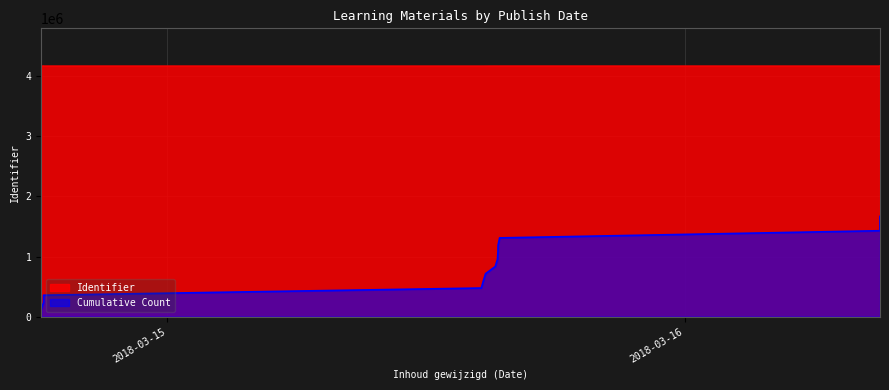

The value at 2018-03-16 09:03:21 is 5760534. True or false?

False